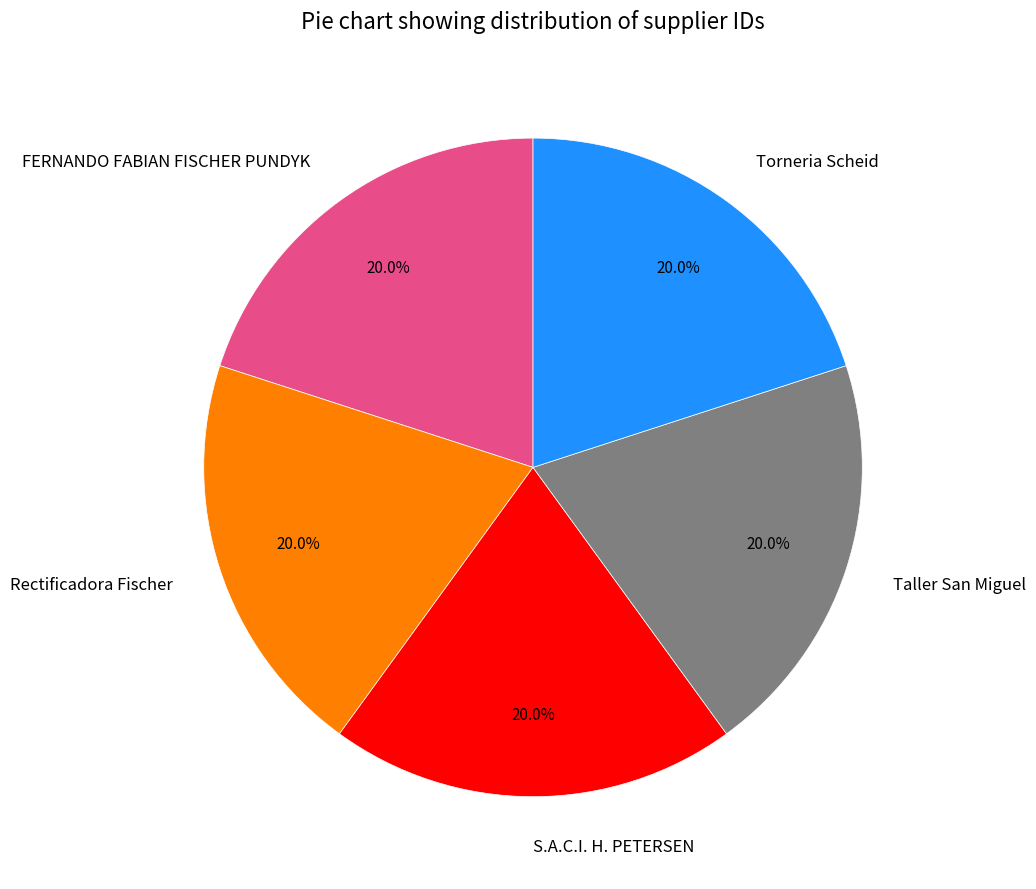

Approximately how many times larger is the value at FERNANDO FABIAN FISCHER PUNDYK compared to S.A.C.I. H. PETERSEN?

1.0